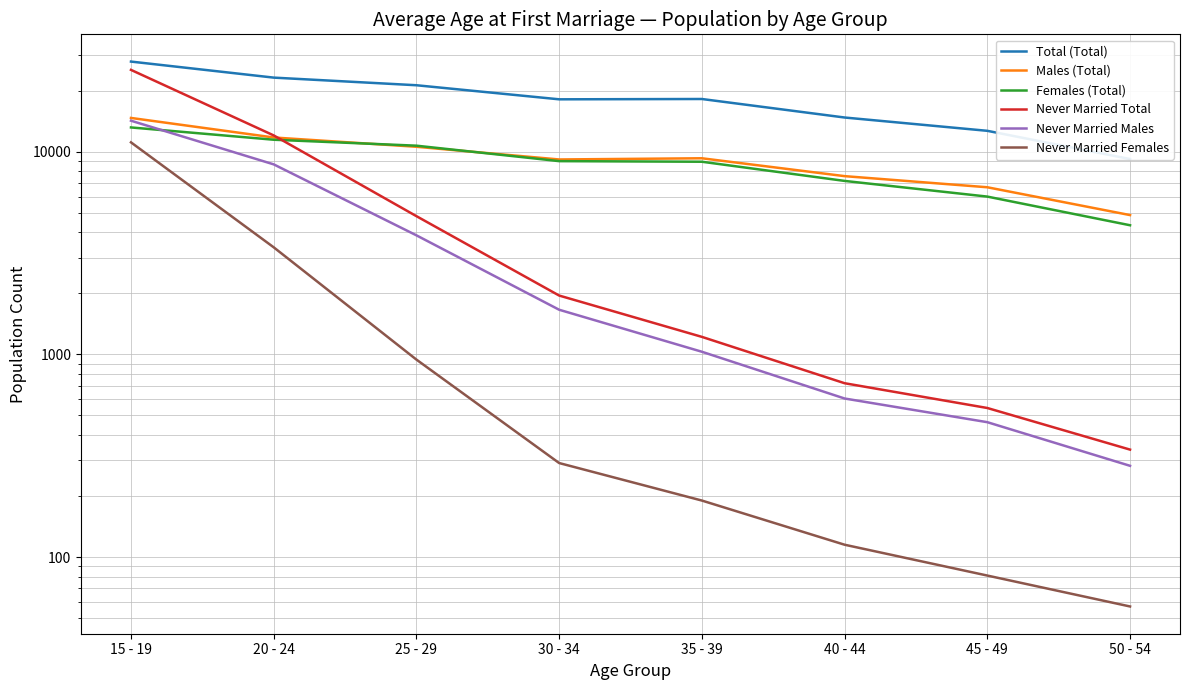

True or false: Never Married Total and Males (Total) intersect in this chart.

True